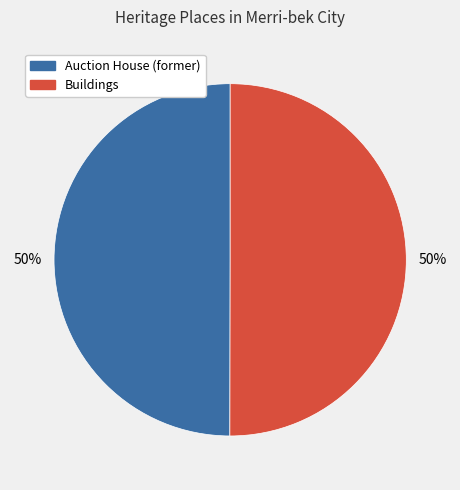

Is it true that Buildings is 50% of the pie?

True